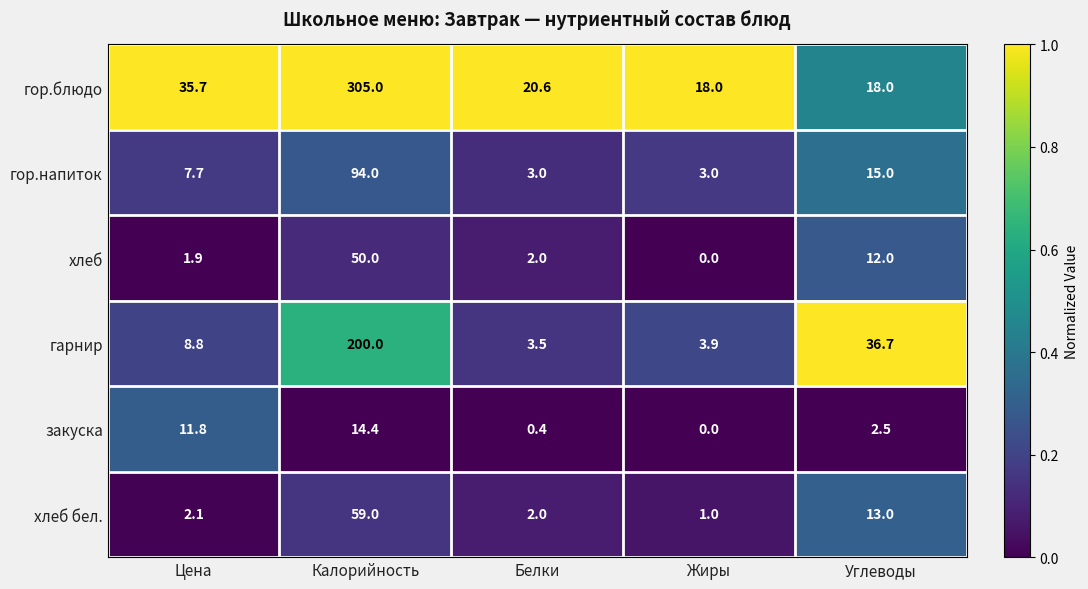

Where is хлеб nearest to the value 25?

Углеводы